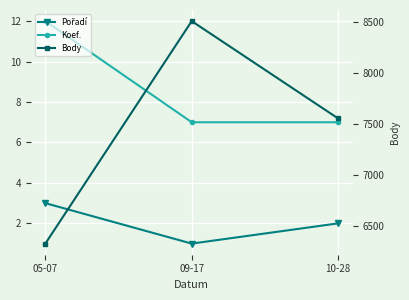

Which category has the highest value in the Koef. series?

05-07